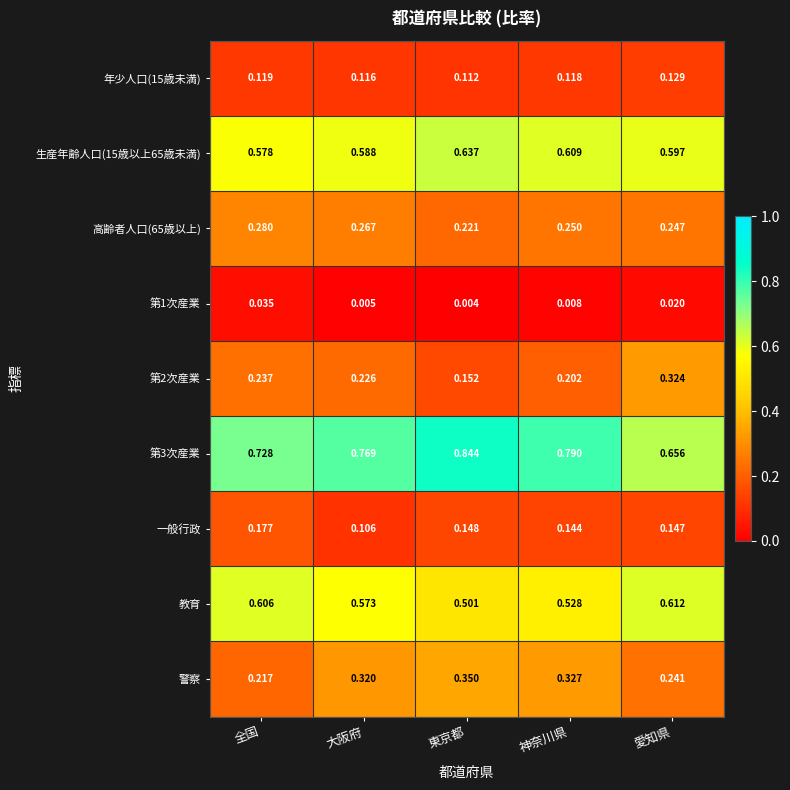

Rank the categories by 警察 value from lowest to highest.

全国, 愛知県, 大阪府, 神奈川県, 東京都